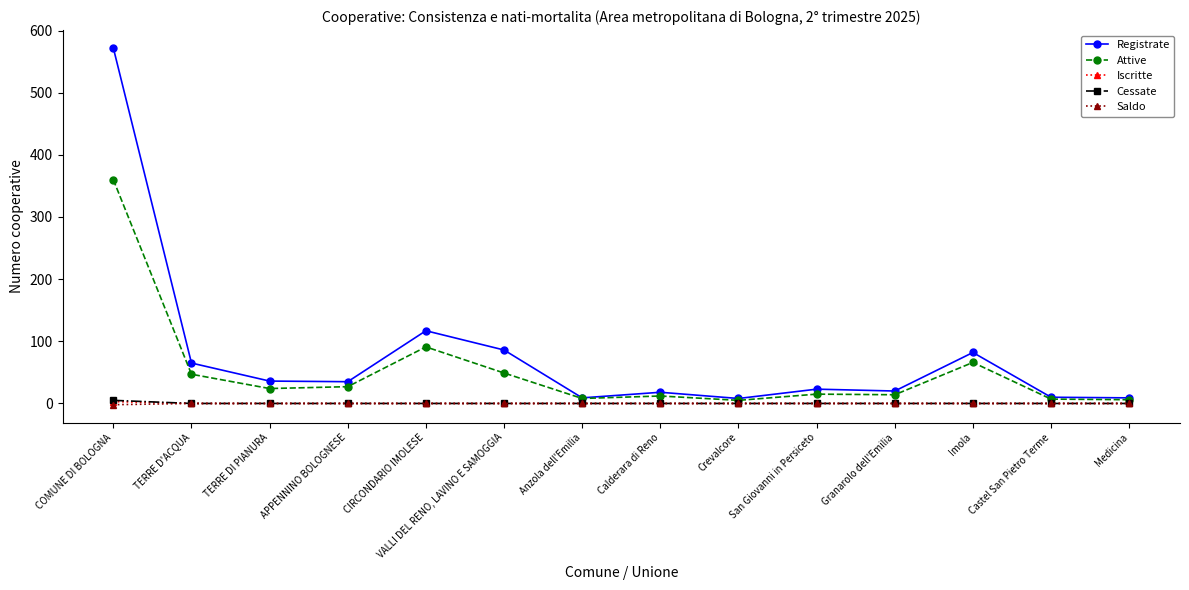

What is the greatest value displayed?

572